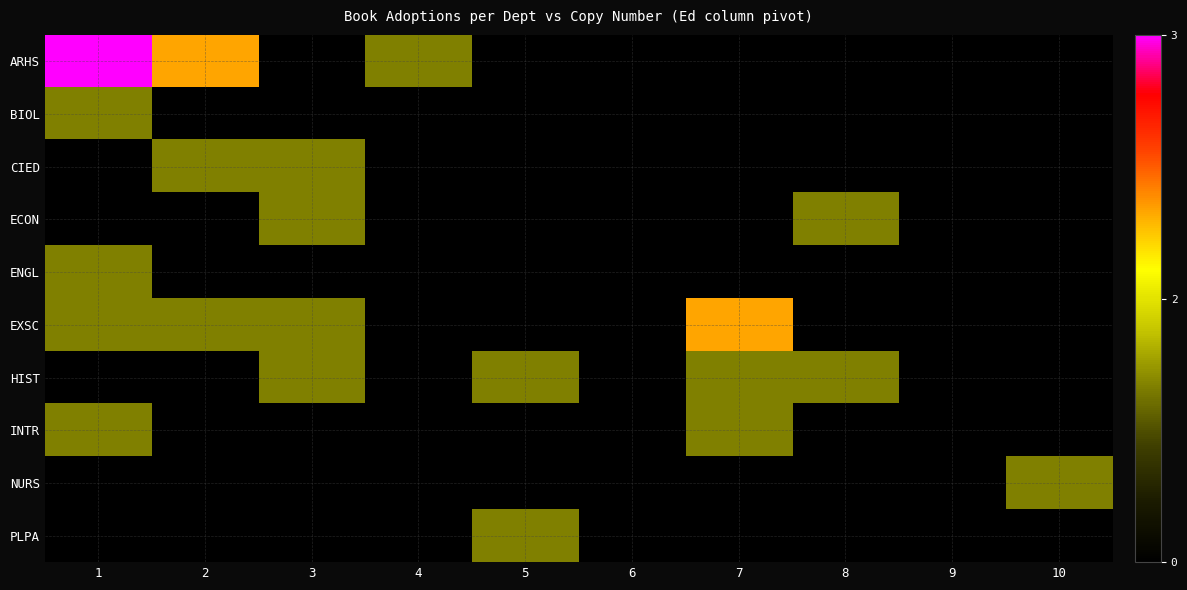

Read the EXSC value at 2.

1